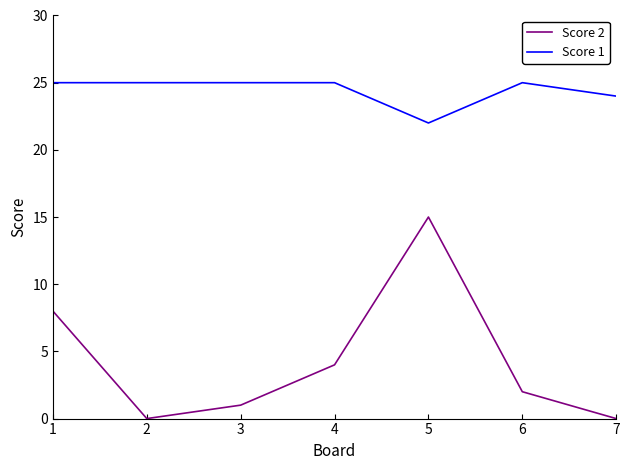

What is the average value of the Score 2 series?

4